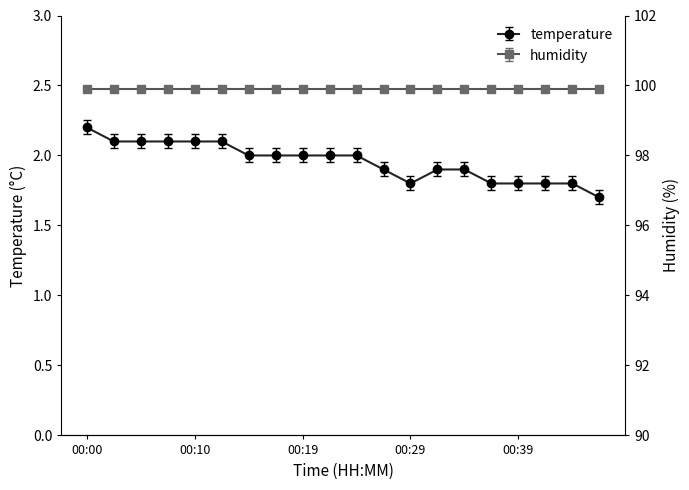

What is the difference between the maximum and minimum values?

0.5